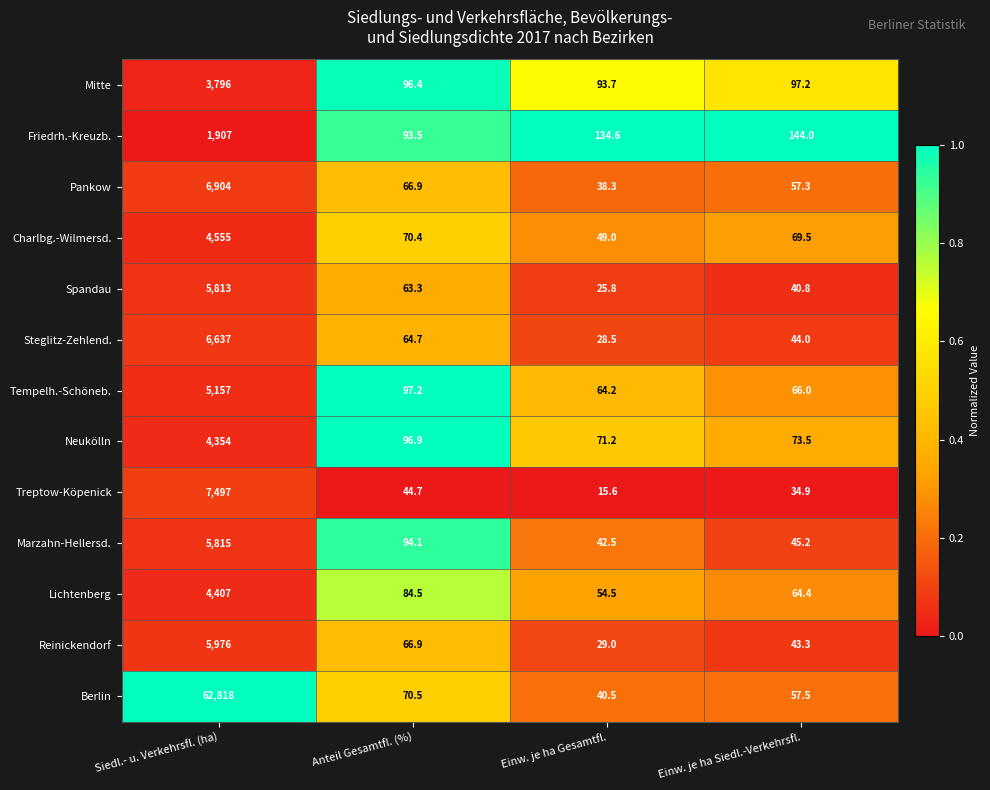

Count the number of categories in the chart.

4